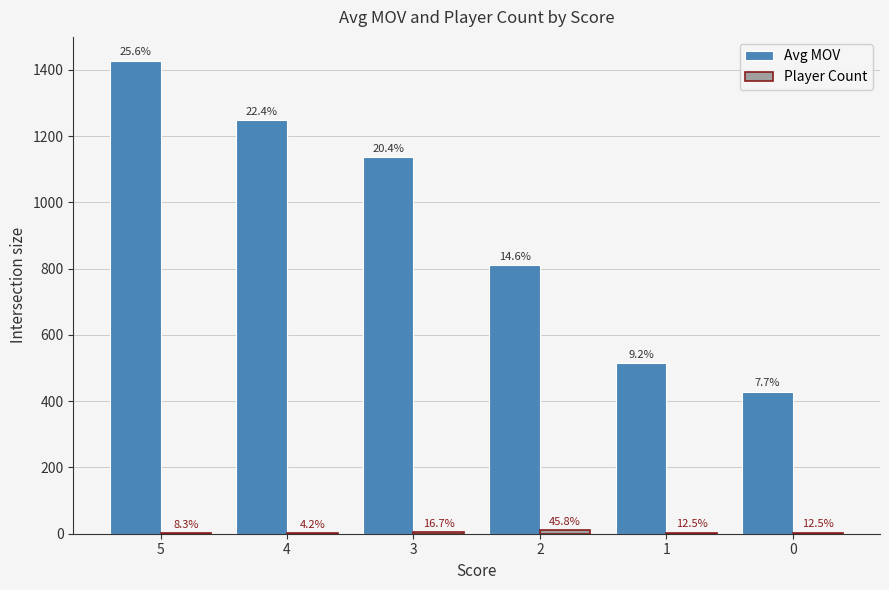

How many groups of bars are there?

6